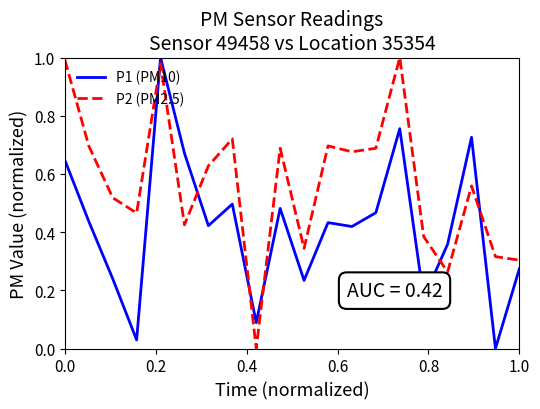

True or false: P2 (PM2.5) and P1 (PM10) cross at least once.

True